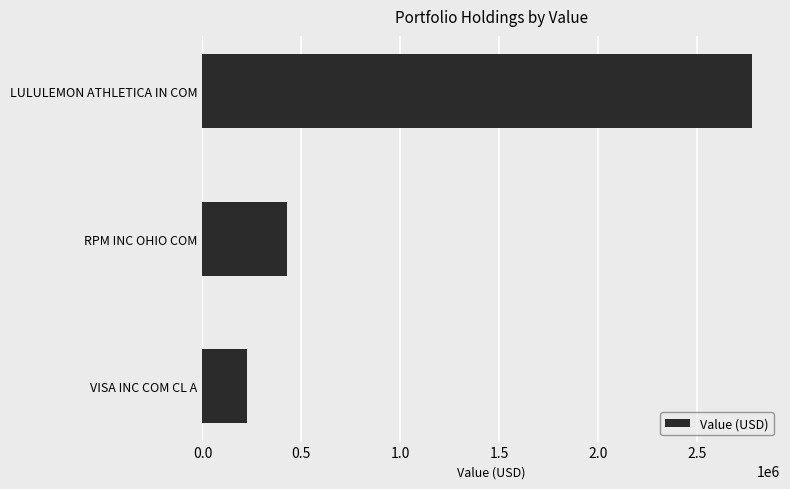

What is the sum of all values?

3434000